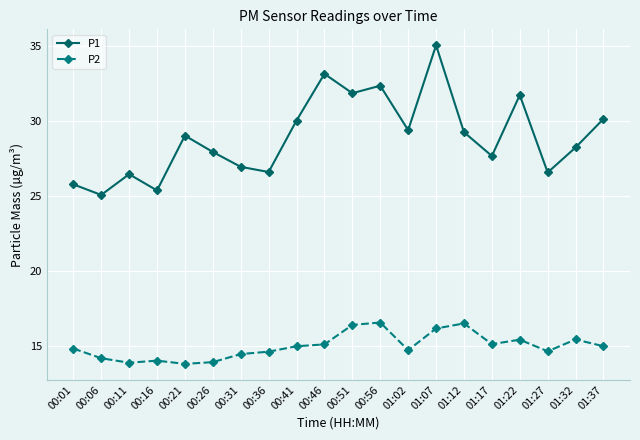

What is the total value across all series at 01:17?

42.8